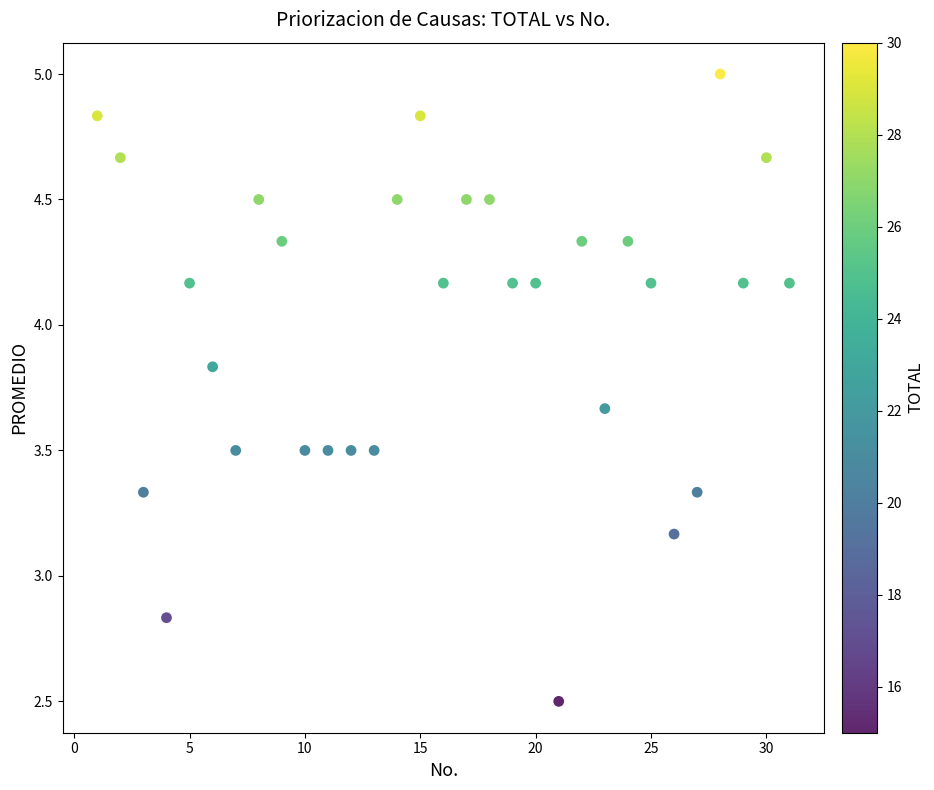

What is the range of Y values (max minus min)?

2.5